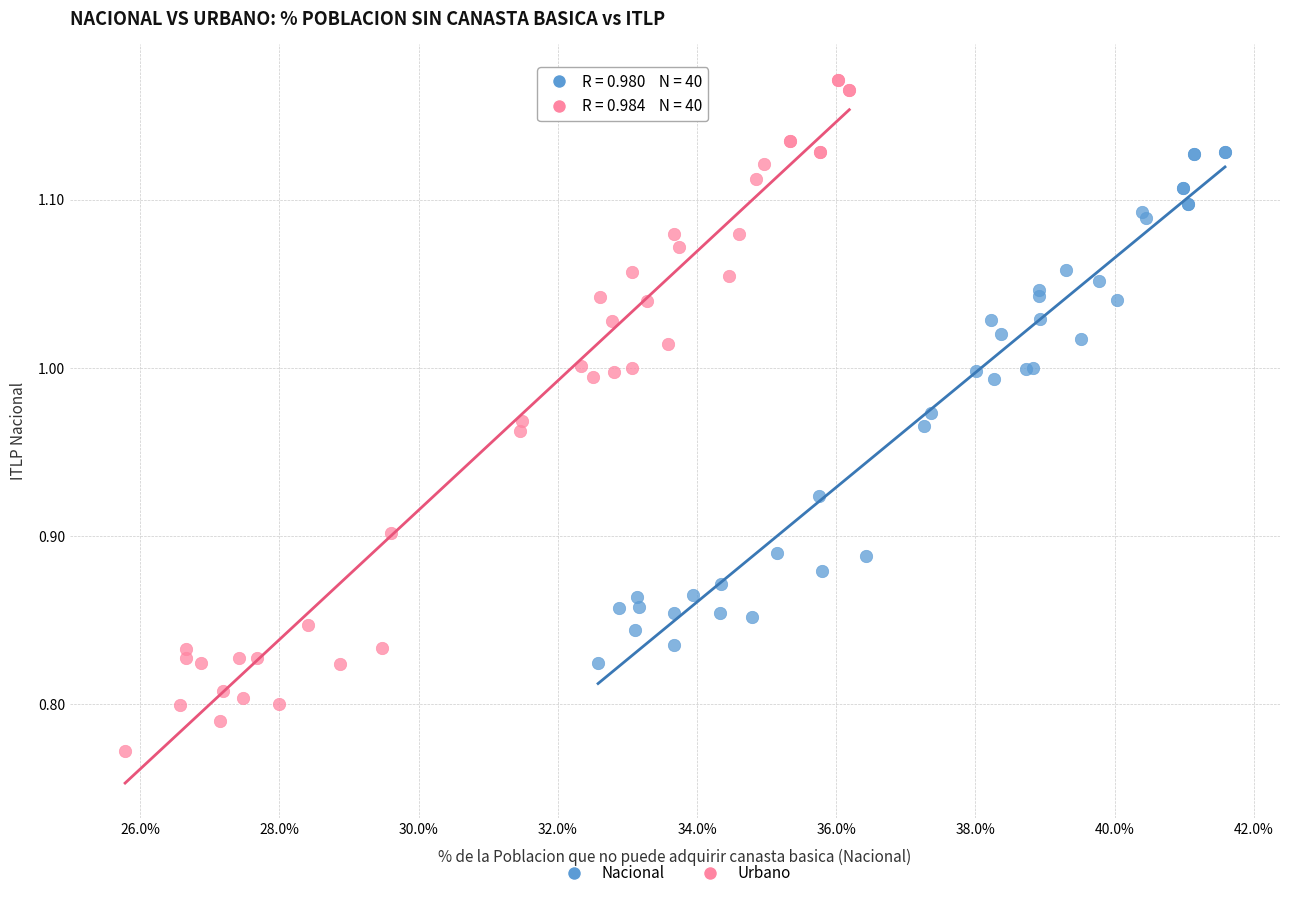

Which series has the largest Y range (max minus min)?

Urbano